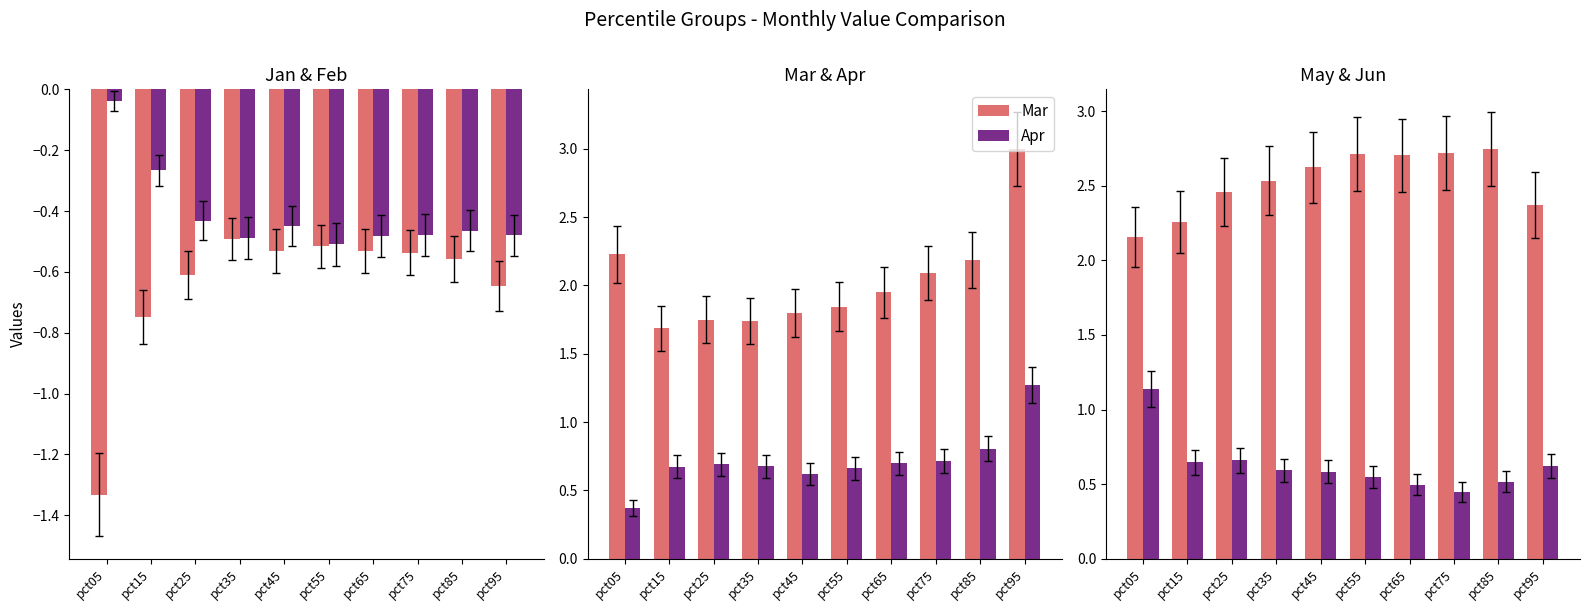

How many bars are there in total?

60